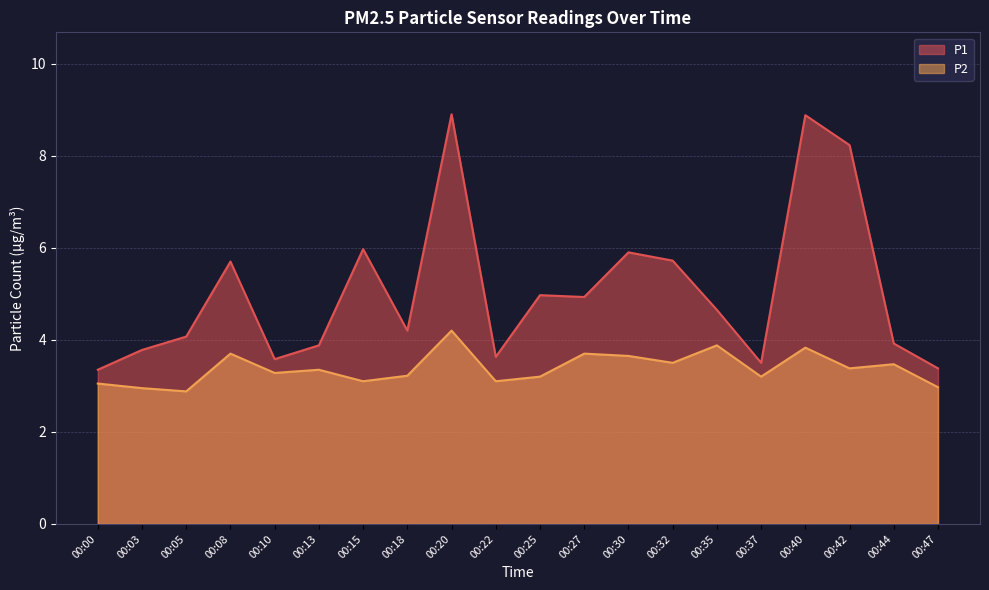

Which series changed the most between 00:05 and 00:25?

P1